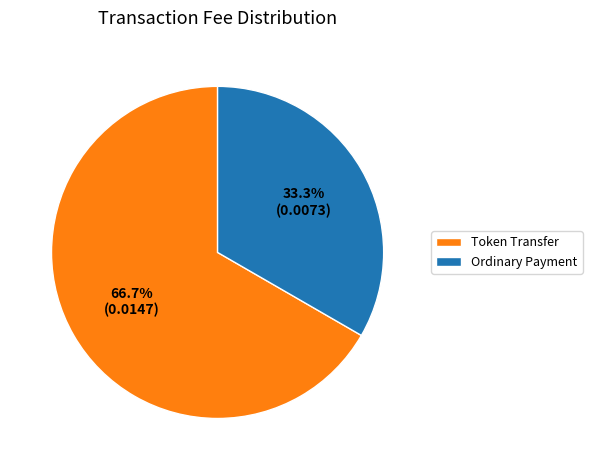

The Ordinary Payment slice represents 33% of the pie. True or false?

True